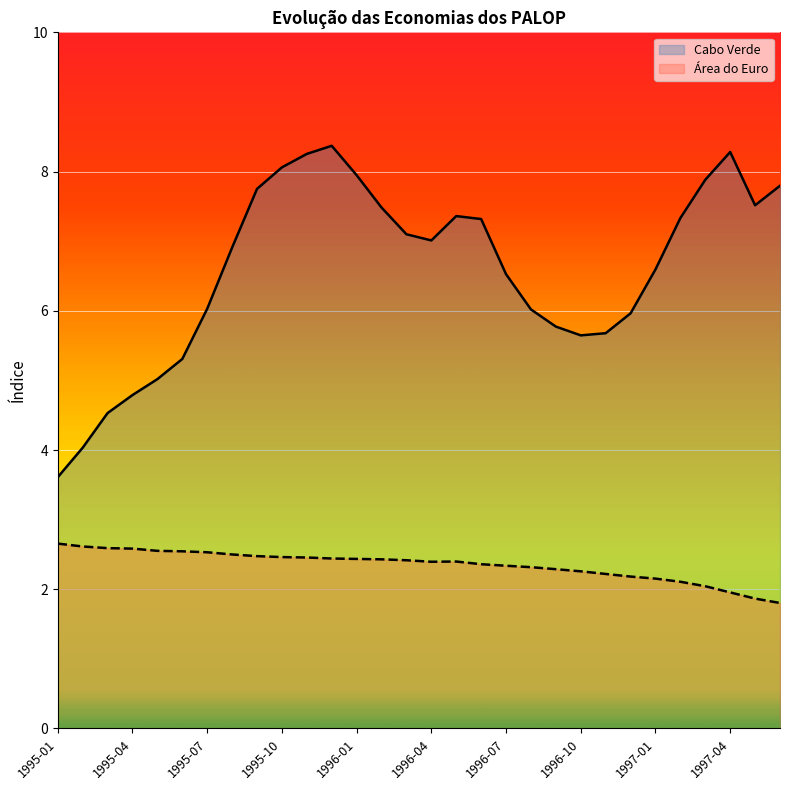

Reading right to left, transcribe all the data shown in this chart.

Cabo Verde: 7.8	7.5	8.3	7.9	7.3	6.6	6.0	5.7	5.6	5.8	6.0	6.5	7.3	7.4	7.0	7.1	7.5	7.9	8.4	8.3	8.1	7.8	6.9	6.0	5.3	5.0	4.8	4.5	4.0	3.6
Área do Euro: 1.8	1.9	2.0	2.0	2.1	2.2	2.2	2.2	2.3	2.3	2.3	2.3	2.4	2.4	2.4	2.4	2.4	2.4	2.4	2.5	2.5	2.5	2.5	2.5	2.5	2.6	2.6	2.6	2.6	2.7